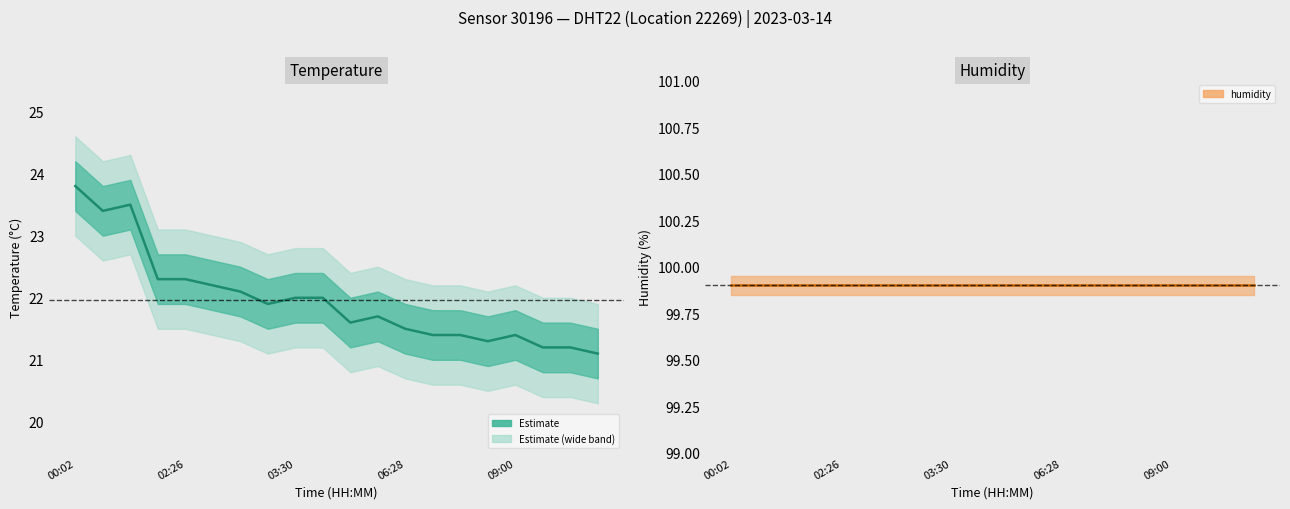

What is the maximum value for temperature?

23.8